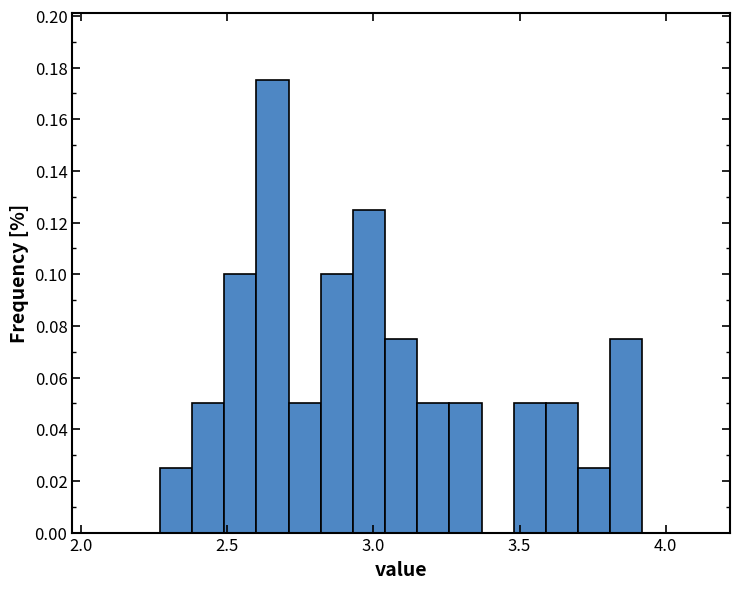

Around what value on the x-axis is the tallest bar? Give the approximate position of its centre, as read against the axis.

2.65